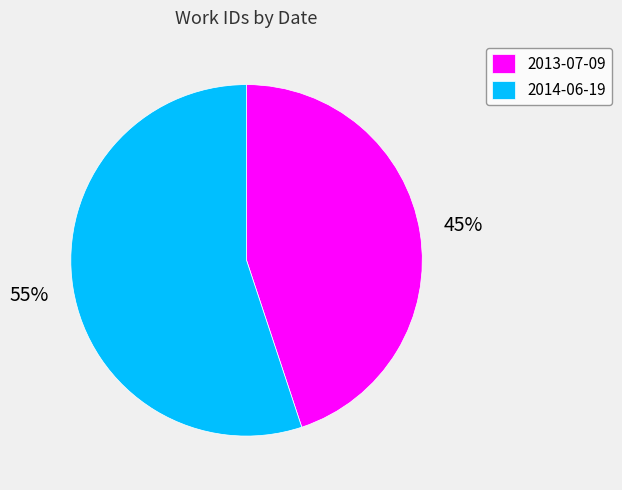

Approximately how many times larger is the value at 2013-07-09 compared to 2014-06-19?

0.8